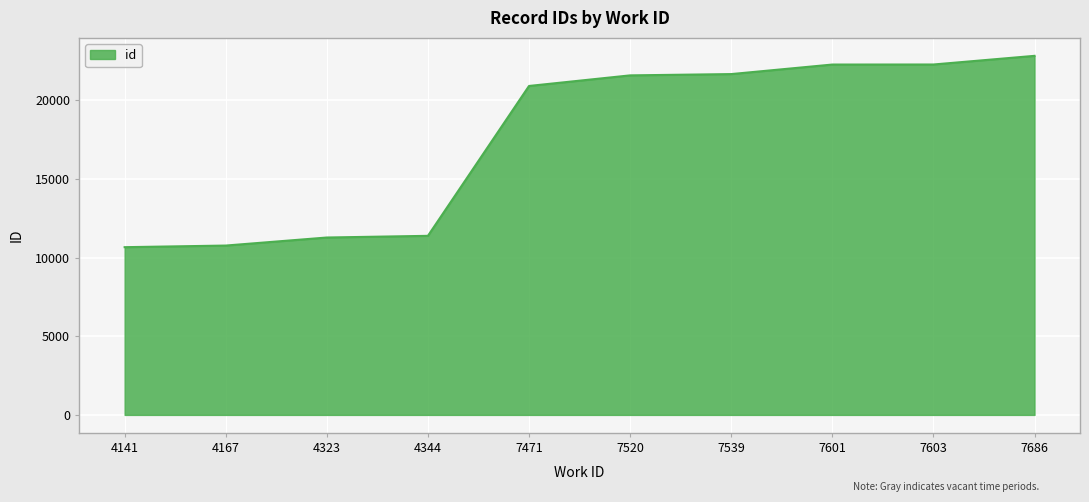

How many distinct data groups are displayed?

1